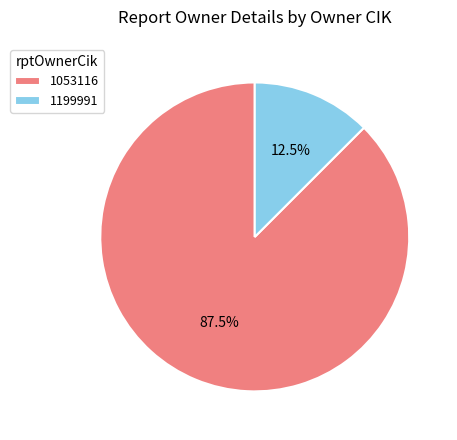

What is the majority slice?

1053116